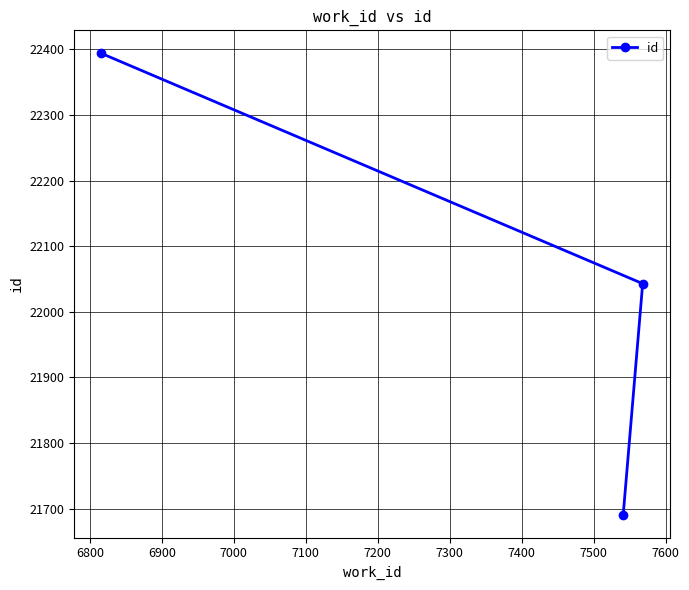

What is the sum of all values?

66128